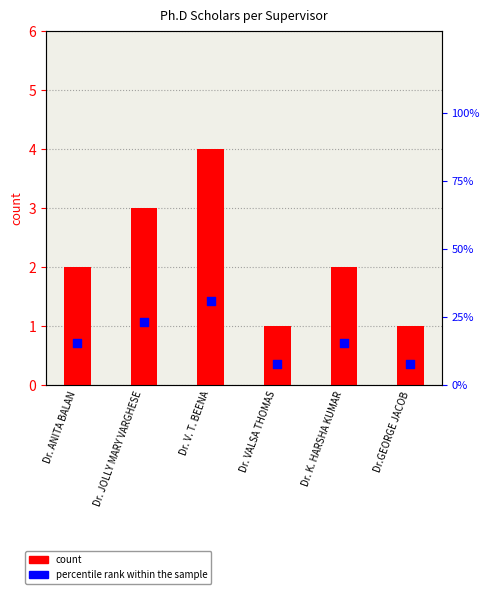

At which category is the sum across all series the highest?

Dr. V. T. BEENA